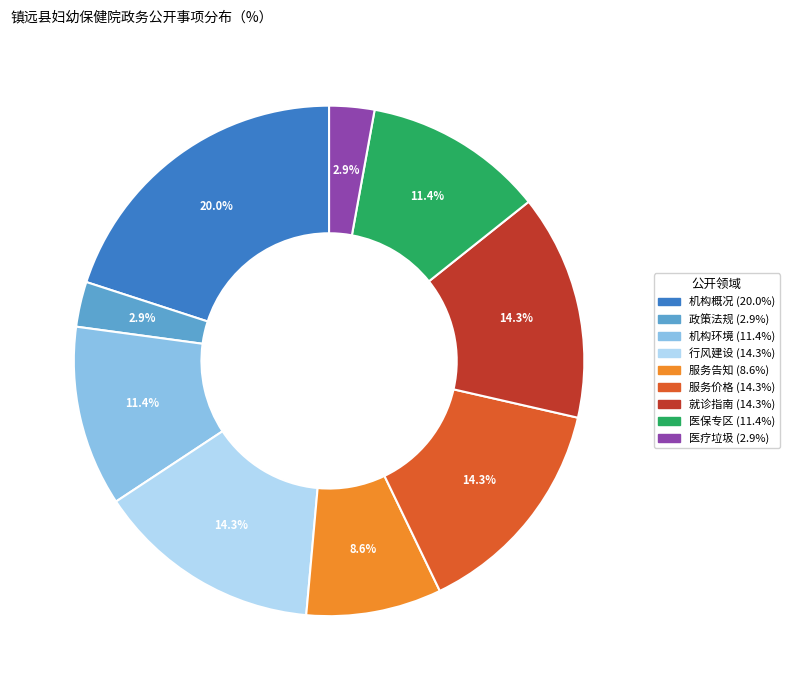

To the nearest percent, what is the difference between the largest and smallest slice percentages?

17%